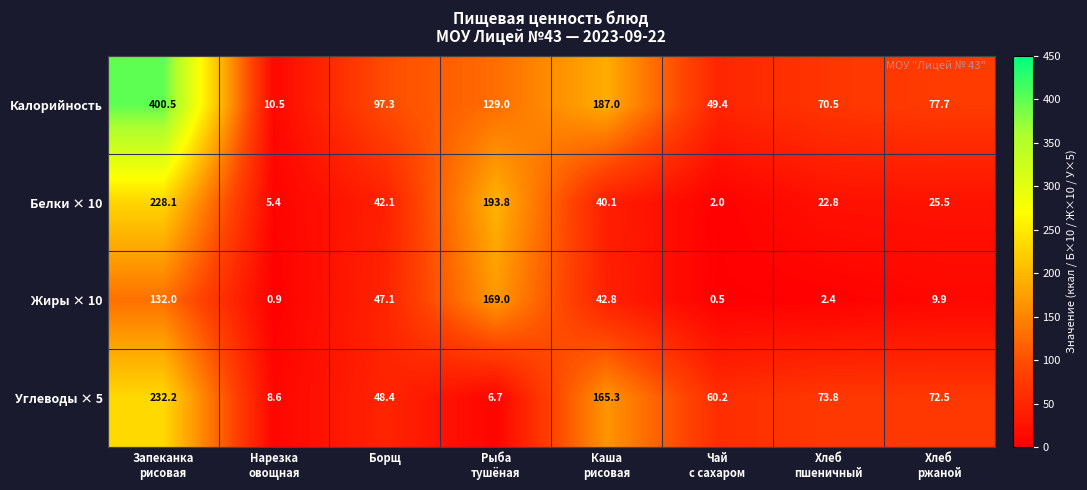

What is the difference between the second highest and second lowest values in the Белки × 10 series?

188.4